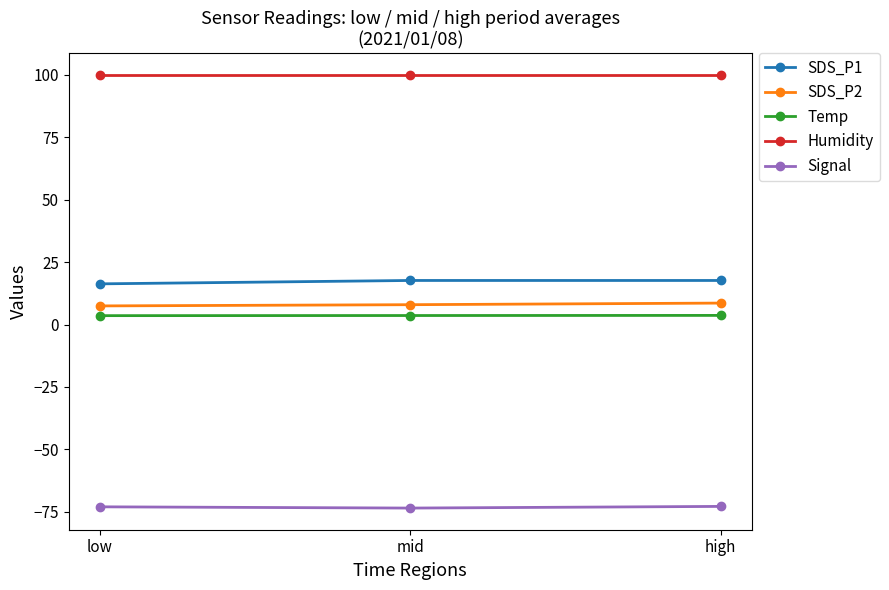

How many data points does each series have?

3